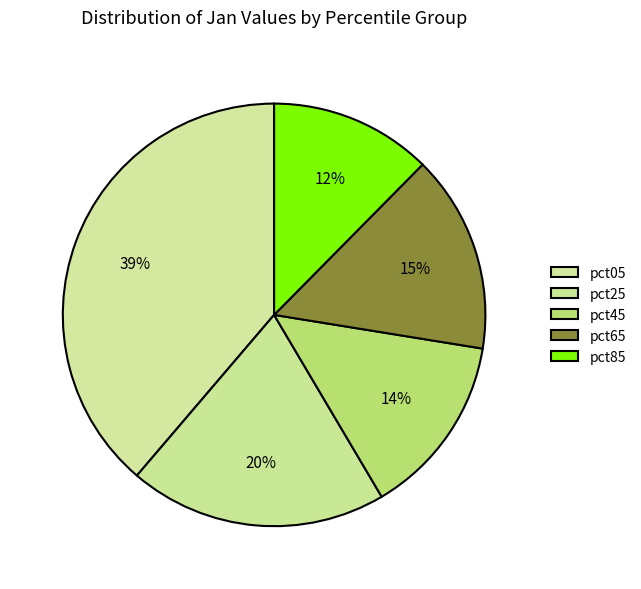

How many slices are in this pie chart?

5